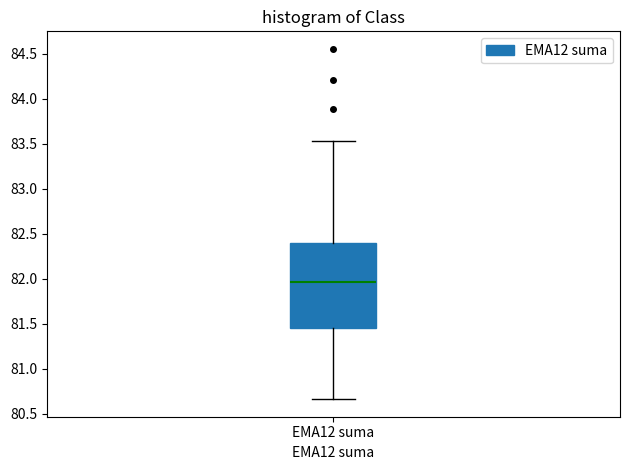

Where does the upper whisker of the box for EMA12 suma end on the y-axis? The values are not printed on the chart, so give them approximately, as read against the axis.

83.55